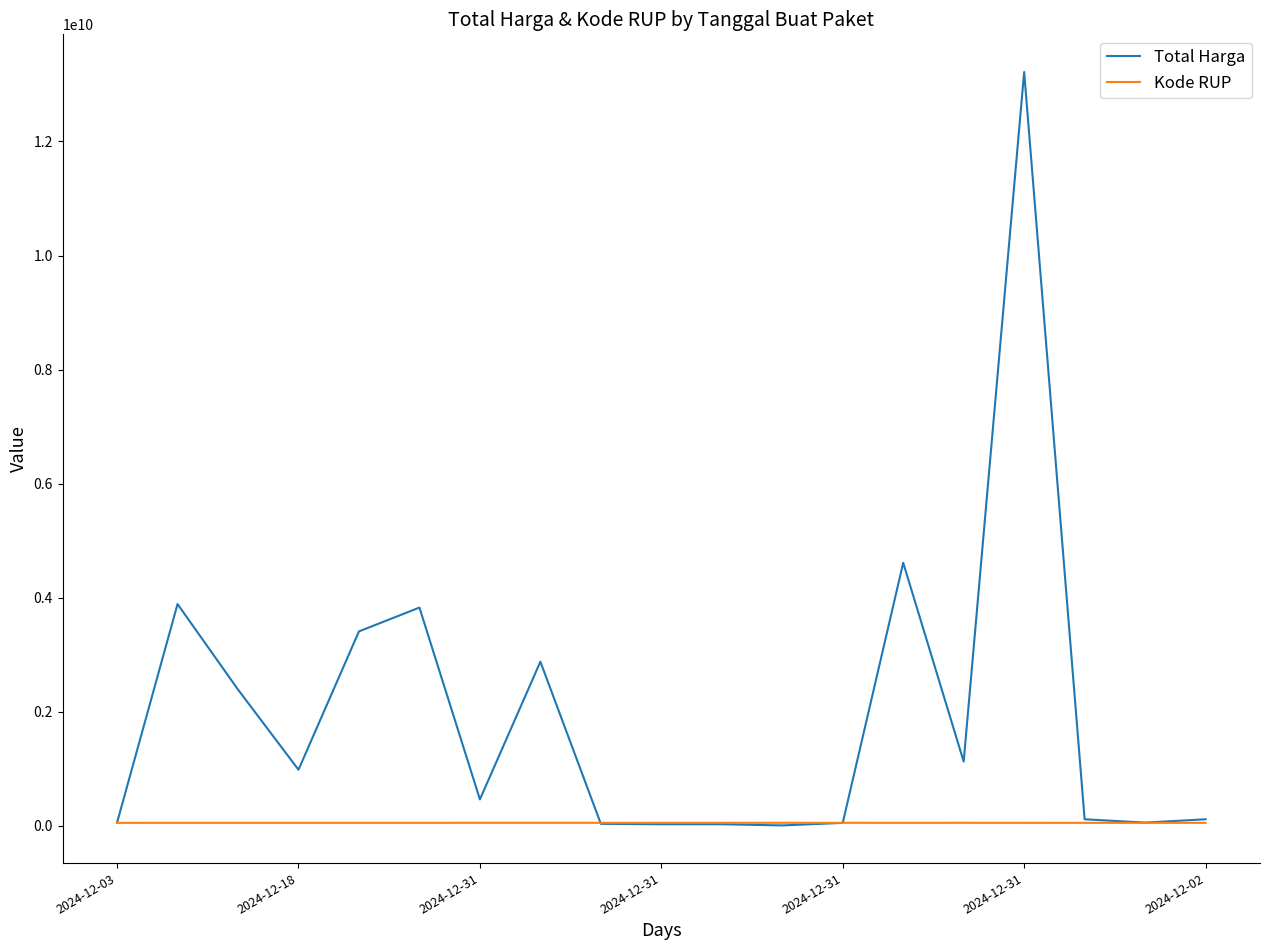

Rank the series by their maximum value, from lowest to highest.

Kode RUP, Total Harga